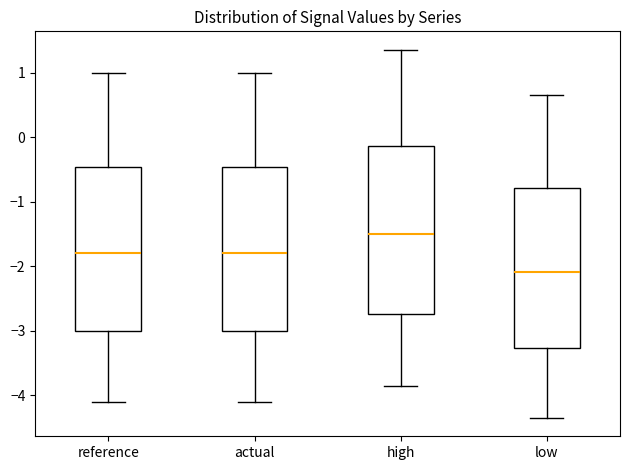

Reading left to right, read every box against the y-axis: the position of its median line, the range the box covers, and the ends of its whiskers. The values are not printed on the chart, so give them approximately, as read against the axis.

reference: median -1.8, box -3.0 to -0.5, whiskers -4.1 to 1.0
actual: median -1.8, box -3.0 to -0.5, whiskers -4.1 to 1.0
high: median -1.5, box -2.7 to -0.1, whiskers -3.9 to 1.4
low: median -2.1, box -3.3 to -0.8, whiskers -4.4 to 0.6